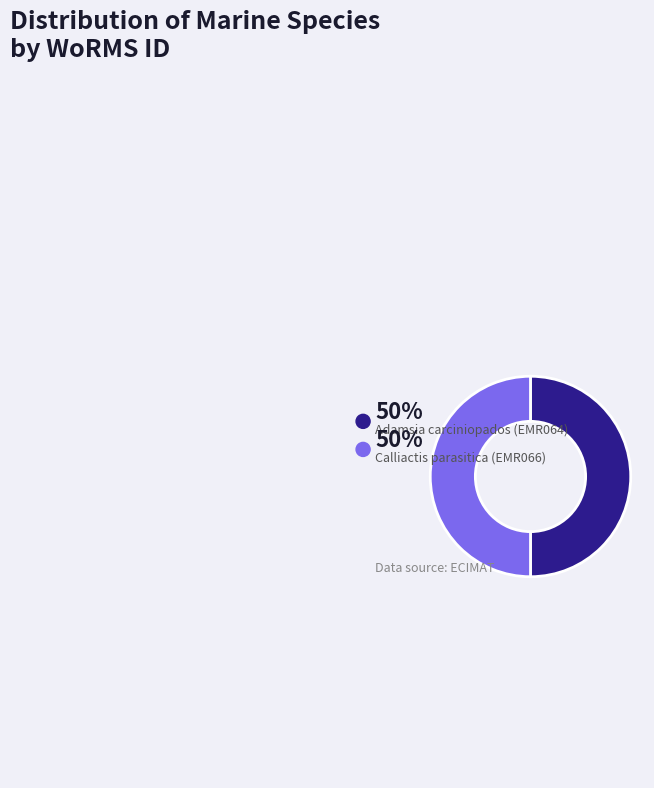

How many segments does this pie chart have?

2